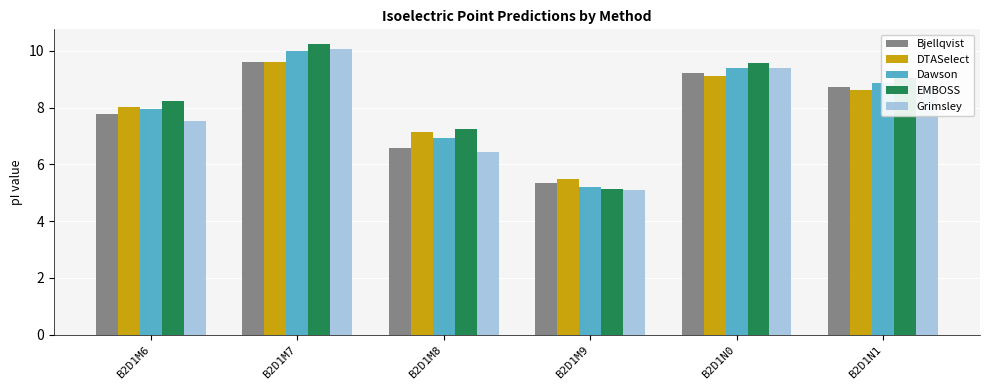

How many series are shown in this chart?

5